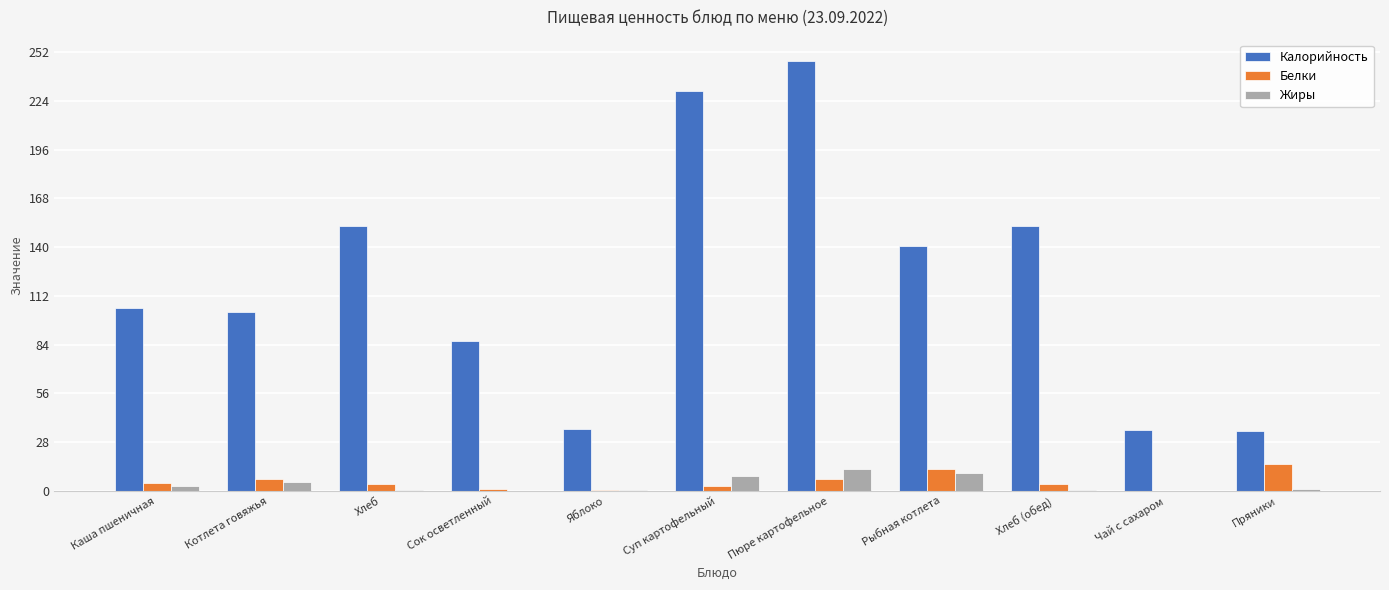

Which series has the largest total across all categories?

Калорийность